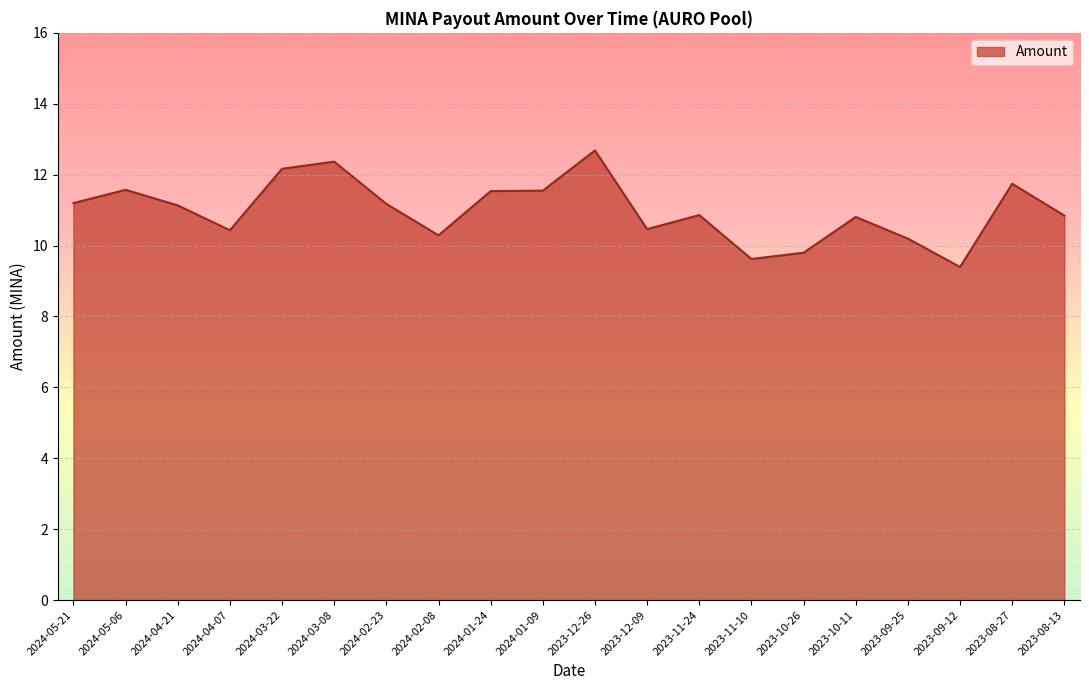

What position from the right is 2024-03-08?

15